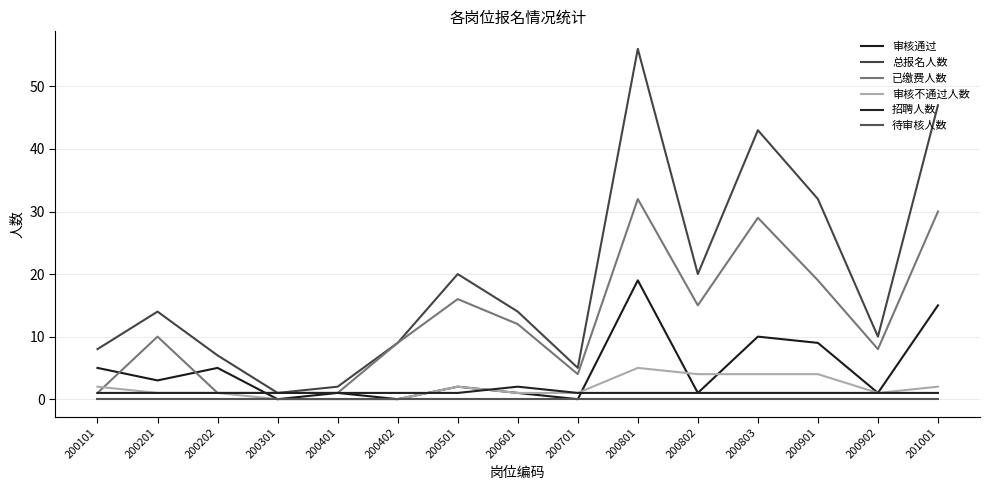

List the series in order of their peak value, highest first.

总报名人数, 已缴费人数, 审核通过, 审核不通过人数, 招聘人数, 待审核人数